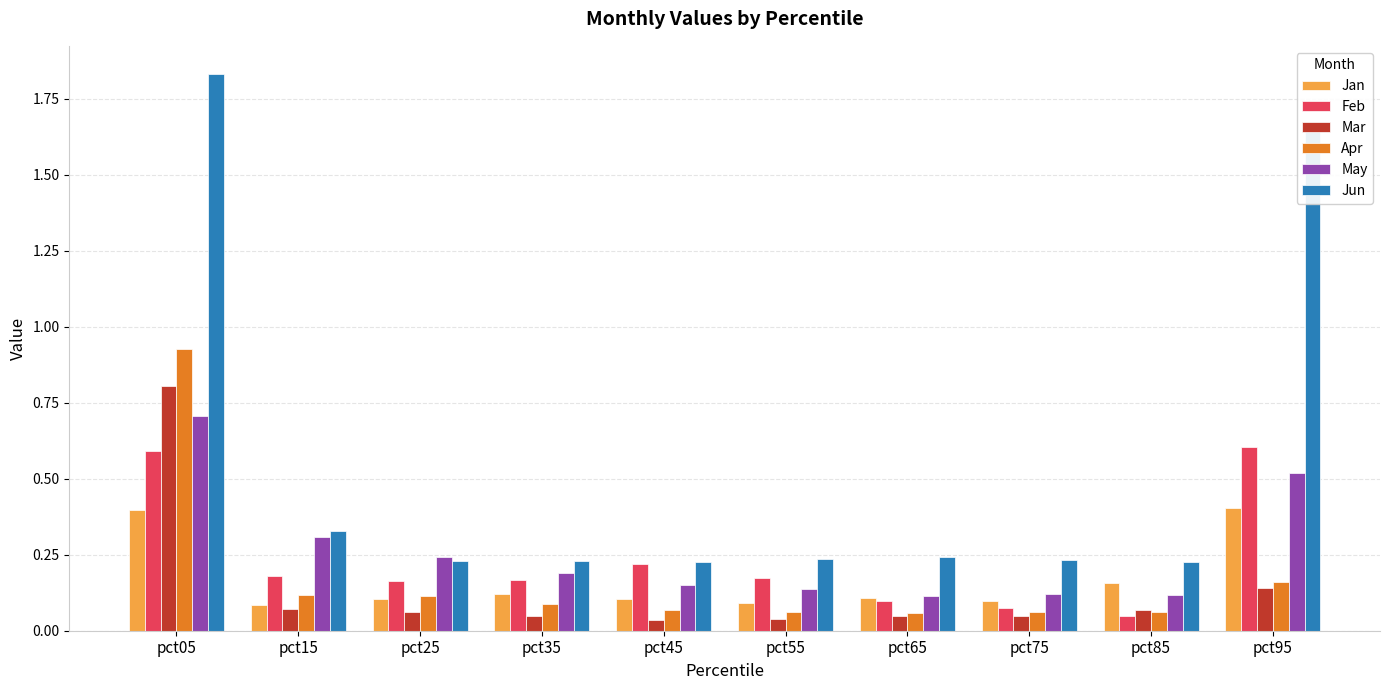

Which series has the widest spread of values?

Jun